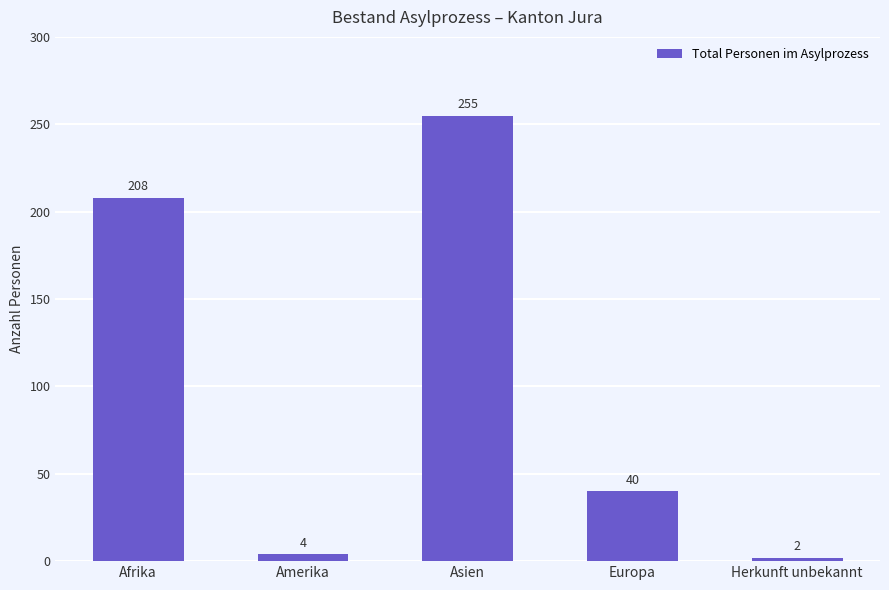

What is the value of the 2nd bar from the left?

4